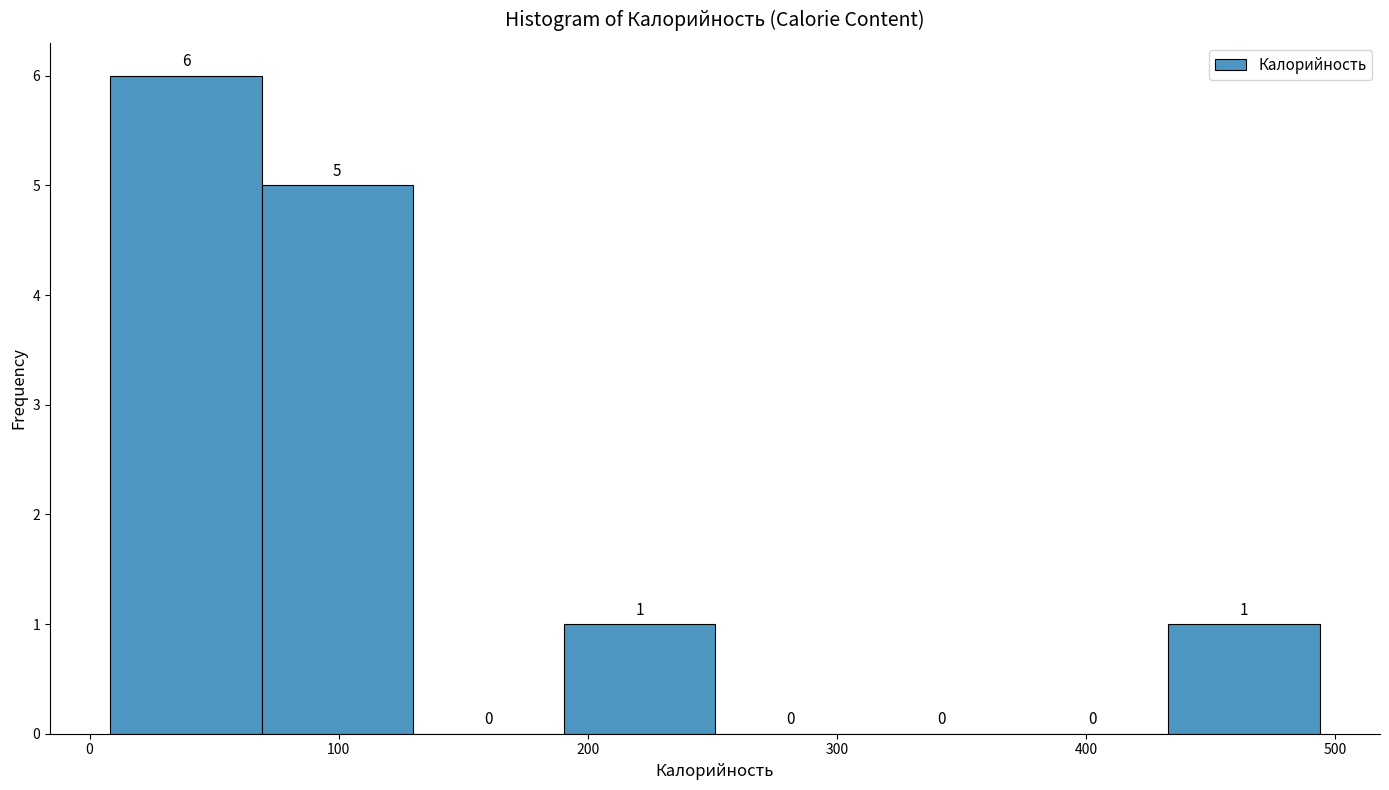

Over which range of the x-axis is the bar tallest?

10 to 70